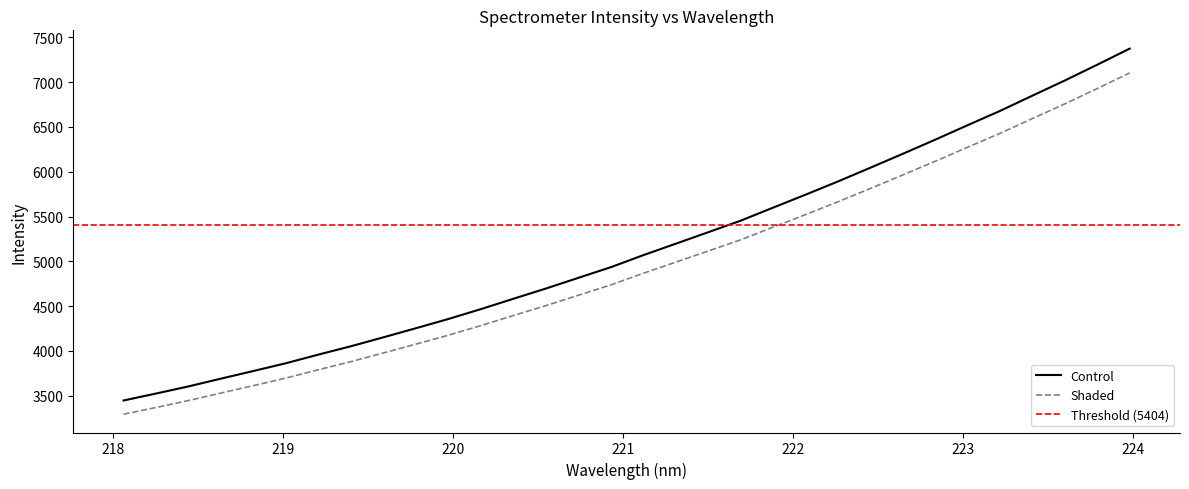

True or false: Shaded and Control intersect in this chart.

False